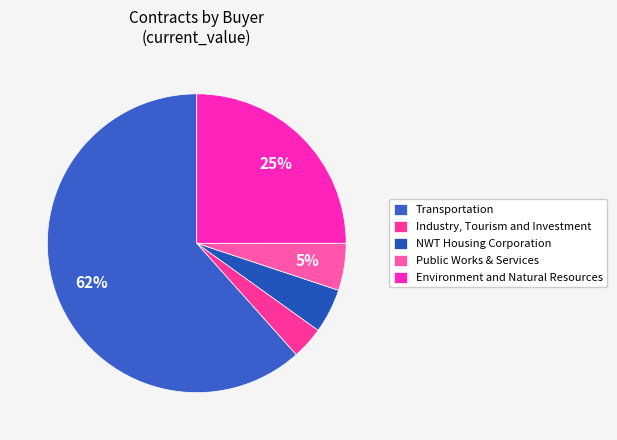

How many segments does this pie chart have?

5